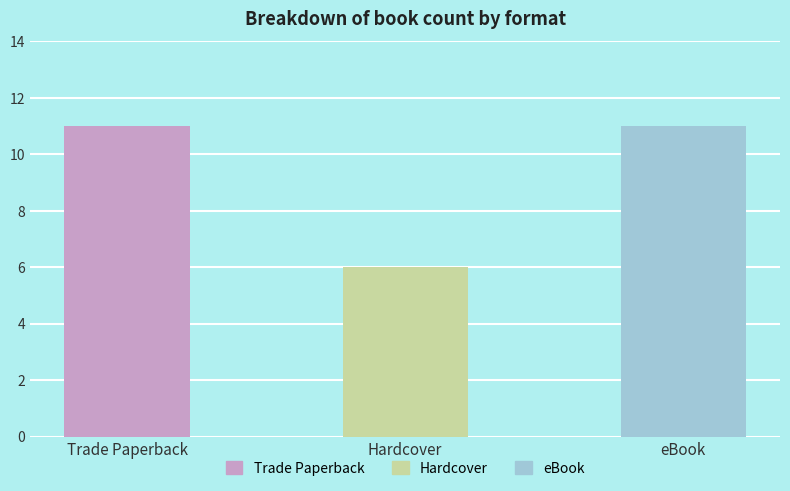

List the series in order of their peak value, highest first.

Trade Paperback, eBook, Hardcover